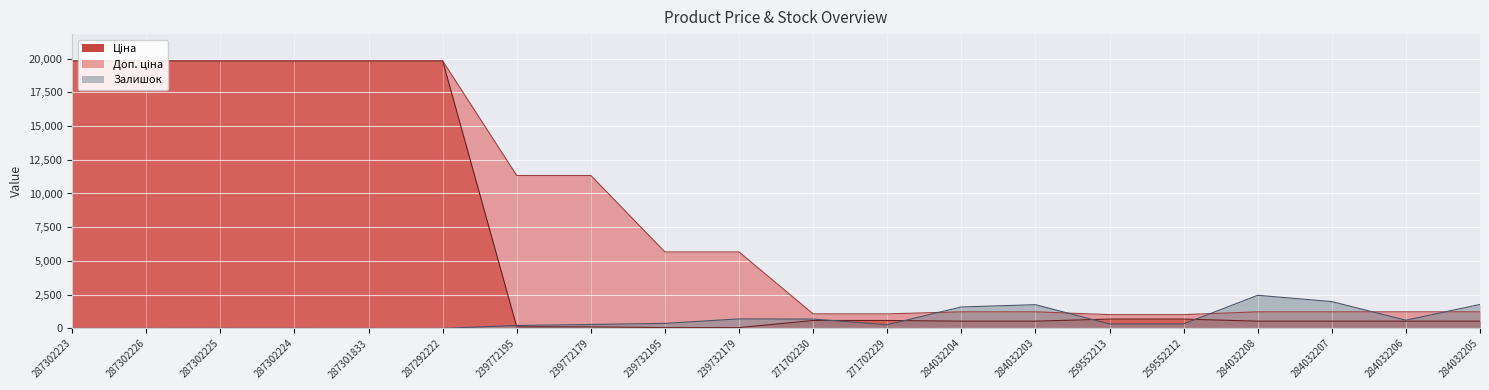

Reading left to right, what are all the values shown in this chart?

Ціна: 287302223=19831.1	287302226=19831.1	287302225=19831.1	287302224=19831.1	287301833=19831.1	287292222=19831.1	239772195=113.3	239772179=113.3	239732195=56.7	239732179=56.7	271702230=586.0	271702229=586.0	284032204=535.4	284032203=535.4	259552213=689.1	259552212=689.1	284032208=535.4	284032207=535.4	284032206=535.4	284032205=535.4
Доп. ціна: 287302223=19831.1	287302226=19831.1	287302225=19831.1	287302224=19831.1	287301833=19831.1	287292222=19831.1	239772195=11334.0	239772179=11334.0	239732195=5667.0	239732179=5667.0	271702230=1074.5	271702229=1074.5	284032204=1227.2	284032203=1227.2	259552213=1017.8	259552212=1017.8	284032208=1227.2	284032207=1227.2	284032206=1227.2	284032205=1227.2
Залишок: 287302223=0.0	287302226=1.0	287302225=5.0	287302224=3.0	287301833=0.0	287292222=0.0	239772195=215.0	239772179=290.0	239732195=370.0	239732179=702.0	271702230=690.0	271702229=272.0	284032204=1588.0	284032203=1756.0	259552213=330.0	259552212=333.0	284032208=2453.0	284032207=1986.0	284032206=605.0	284032205=1775.0